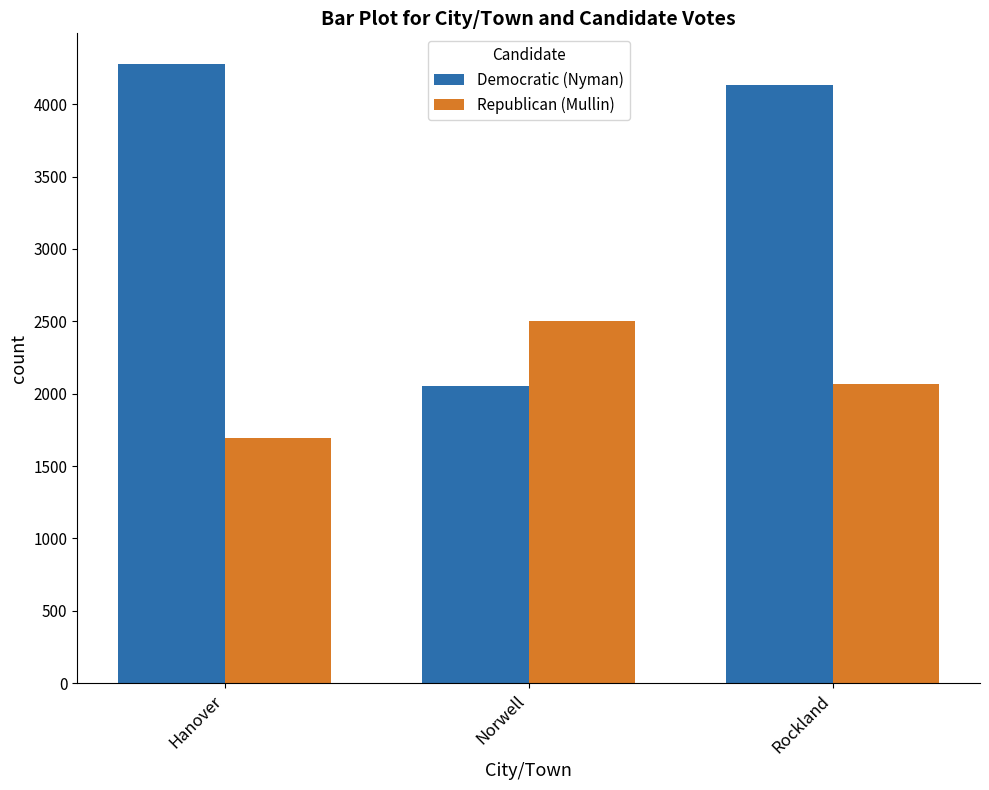

Reading left to right, extract all data points from this chart.

Democratic (Nyman): Hanover=4276	Norwell=2052	Rockland=4132
Republican (Mullin): Hanover=1693	Norwell=2503	Rockland=2066